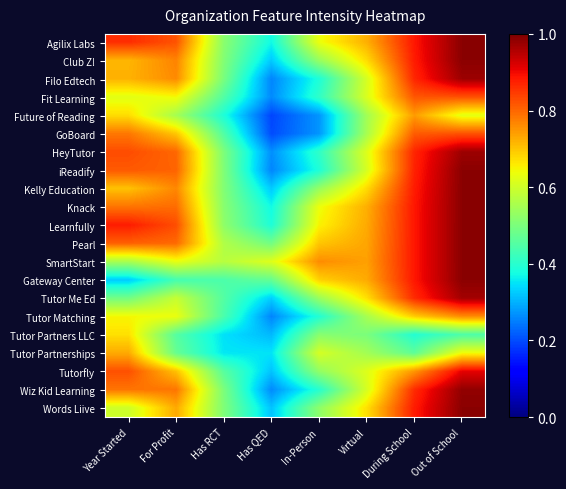

Reading left to right, what are all the values shown in this chart?

Agilix Labs: Year Started=0.9	For Profit=0.8	Has RCT=0.5	Has QED=0.4	In-Person=0.6	Virtual=0.7	During School=0.9	Out of School=1.0
Club Z!: Year Started=0.7	For Profit=0.8	Has RCT=0.5	Has QED=0.3	In-Person=0.5	Virtual=0.7	During School=0.9	Out of School=1.0
Filo Edtech: Year Started=0.7	For Profit=0.8	Has RCT=0.5	Has QED=0.3	In-Person=0.4	Virtual=0.6	During School=0.9	Out of School=1.0
Fit Learning: Year Started=0.6	For Profit=0.6	Has RCT=0.5	Has QED=0.3	In-Person=0.4	Virtual=0.6	During School=0.8	Out of School=0.8
Future of Reading: Year Started=0.7	For Profit=0.5	Has RCT=0.4	Has QED=0.2	In-Person=0.3	Virtual=0.5	During School=0.7	Out of School=0.6
GoBoard: Year Started=0.8	For Profit=0.7	Has RCT=0.4	Has QED=0.2	In-Person=0.3	Virtual=0.6	During School=0.8	Out of School=0.8
HeyTutor: Year Started=0.8	For Profit=0.8	Has RCT=0.5	Has QED=0.3	In-Person=0.4	Virtual=0.6	During School=0.9	Out of School=1.0
iReadify: Year Started=0.8	For Profit=0.8	Has RCT=0.5	Has QED=0.3	In-Person=0.4	Virtual=0.6	During School=0.9	Out of School=1.0
Kelly Education: Year Started=0.7	For Profit=0.8	Has RCT=0.5	Has QED=0.3	In-Person=0.5	Virtual=0.7	During School=0.9	Out of School=1.0
Knack: Year Started=0.8	For Profit=0.8	Has RCT=0.5	Has QED=0.4	In-Person=0.6	Virtual=0.7	During School=0.9	Out of School=1.0
Learnfully: Year Started=0.9	For Profit=0.8	Has RCT=0.5	Has QED=0.4	In-Person=0.7	Virtual=0.7	During School=0.9	Out of School=1.0
Pearl: Year Started=0.8	For Profit=0.8	Has RCT=0.6	Has QED=0.5	In-Person=0.7	Virtual=0.7	During School=0.9	Out of School=1.0
SmartStart: Year Started=0.6	For Profit=0.6	Has RCT=0.6	Has QED=0.6	In-Person=0.8	Virtual=0.7	During School=0.9	Out of School=1.0
Gateway Center: Year Started=0.3	For Profit=0.4	Has RCT=0.4	Has QED=0.5	In-Person=0.7	Virtual=0.7	During School=0.9	Out of School=1.0
Tutor Me Ed: Year Started=0.5	For Profit=0.6	Has RCT=0.5	Has QED=0.3	In-Person=0.5	Virtual=0.7	During School=0.9	Out of School=1.0
Tutor Matching: Year Started=0.6	For Profit=0.6	Has RCT=0.4	Has QED=0.3	In-Person=0.4	Virtual=0.6	During School=0.7	Out of School=0.8
Tutor Partners LLC: Year Started=0.7	For Profit=0.5	Has RCT=0.3	Has QED=0.3	In-Person=0.5	Virtual=0.5	During School=0.4	Out of School=0.4
Tutor Partnerships: Year Started=0.7	For Profit=0.5	Has RCT=0.4	Has QED=0.3	In-Person=0.6	Virtual=0.5	During School=0.5	Out of School=0.6
Tutorfly: Year Started=0.8	For Profit=0.7	Has RCT=0.5	Has QED=0.3	In-Person=0.5	Virtual=0.6	During School=0.8	Out of School=0.9
Wiz Kid Learning: Year Started=0.8	For Profit=0.8	Has RCT=0.5	Has QED=0.3	In-Person=0.4	Virtual=0.6	During School=0.9	Out of School=1.0
Words Liive: Year Started=0.6	For Profit=0.7	Has RCT=0.5	Has QED=0.3	In-Person=0.5	Virtual=0.7	During School=0.9	Out of School=1.0